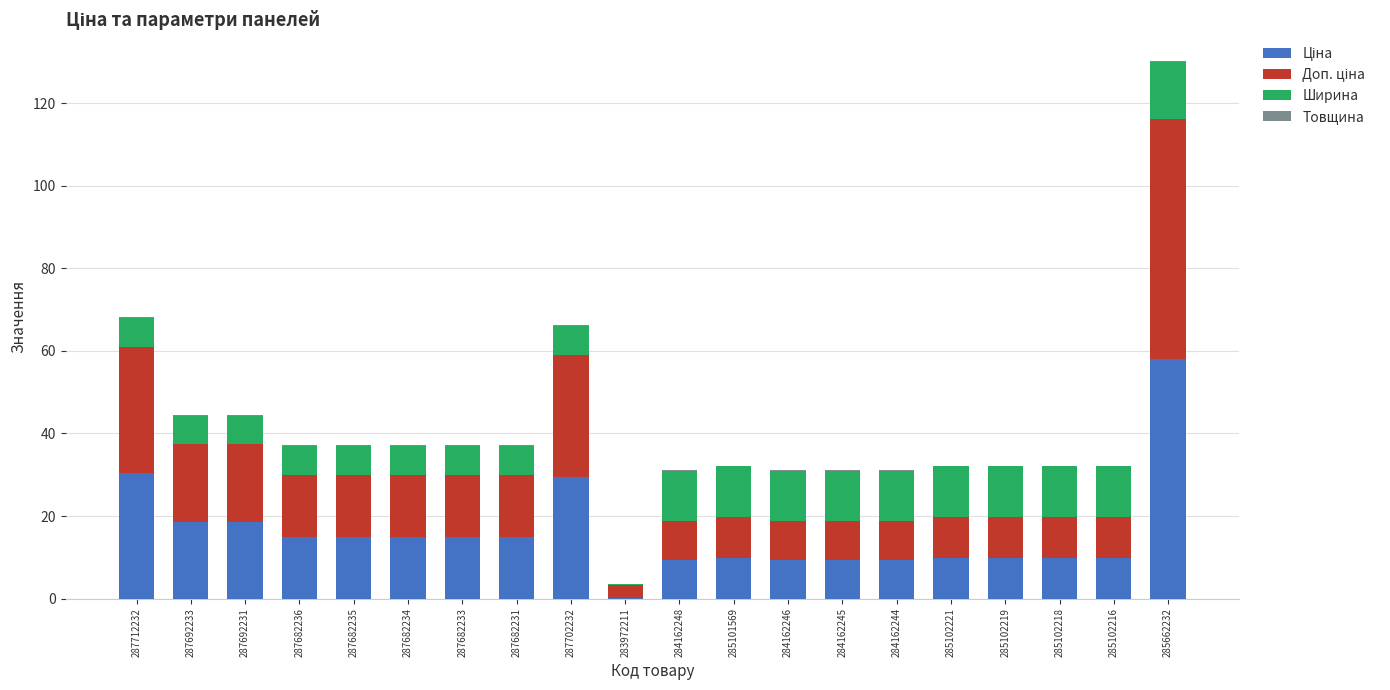

List the labels in order of Товщина value, smallest first.

283972211, 287712232, 287692233, 287692231, 287682236, 287682235, 287682234, 287682233, 287682231, 287702232, 285662232, 284162248, 285101569, 284162246, 284162245, 284162244, 285102221, 285102219, 285102218, 285102216